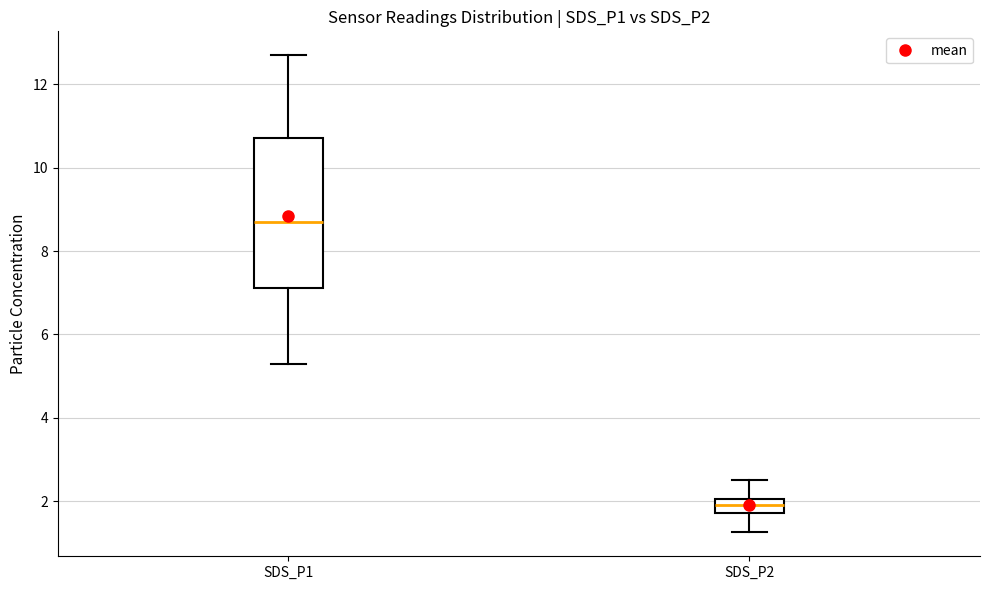

Reading left to right, read every box against the y-axis: the position of its median line, the range the box covers, and the ends of its whiskers. The values are not printed on the chart, so give them approximately, as read against the axis.

SDS_P1: median 8.8, box 7.2 to 10.8, whiskers 5.2 to 12.8
SDS_P2: median 2.0 (inside the box), box 1.8 to 2.0, whiskers 1.2 to 2.6